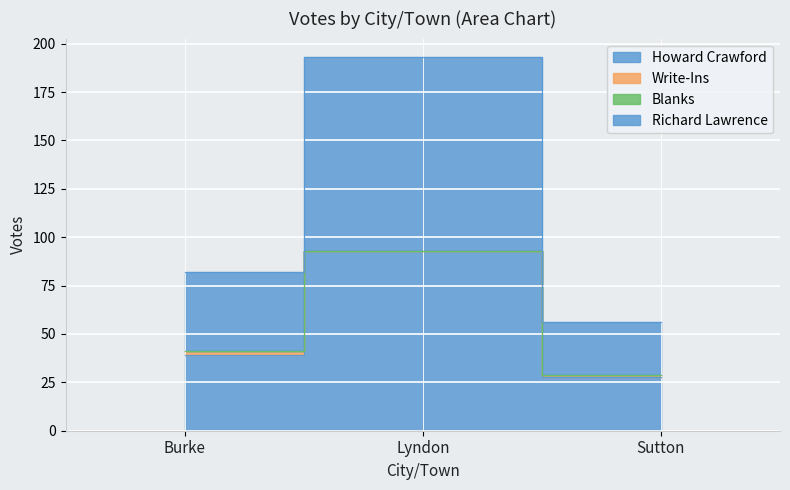

The value of Richard Lawrence at Sutton is 12. True or false?

False